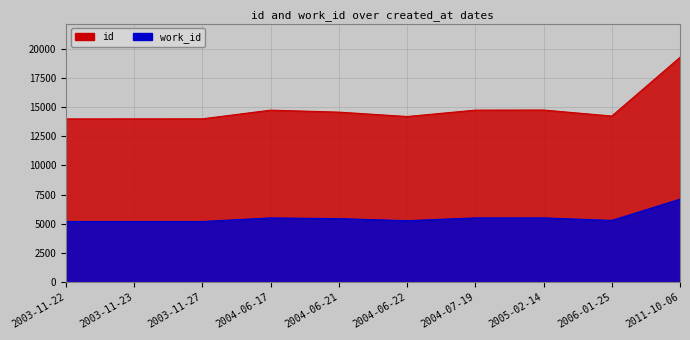

True or false: work_id has a value of 2727 at 2006-01-25.

False